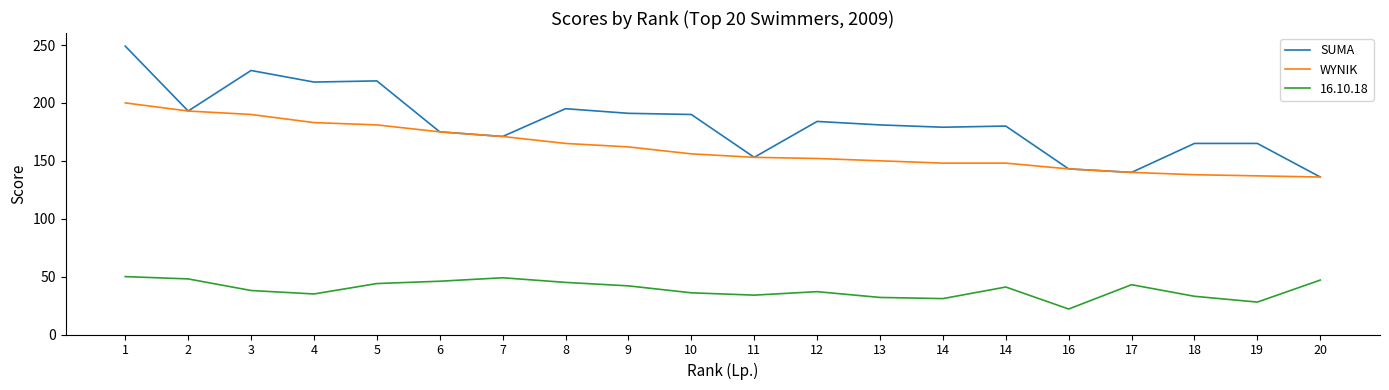

Does the chart have visible grid lines?

No